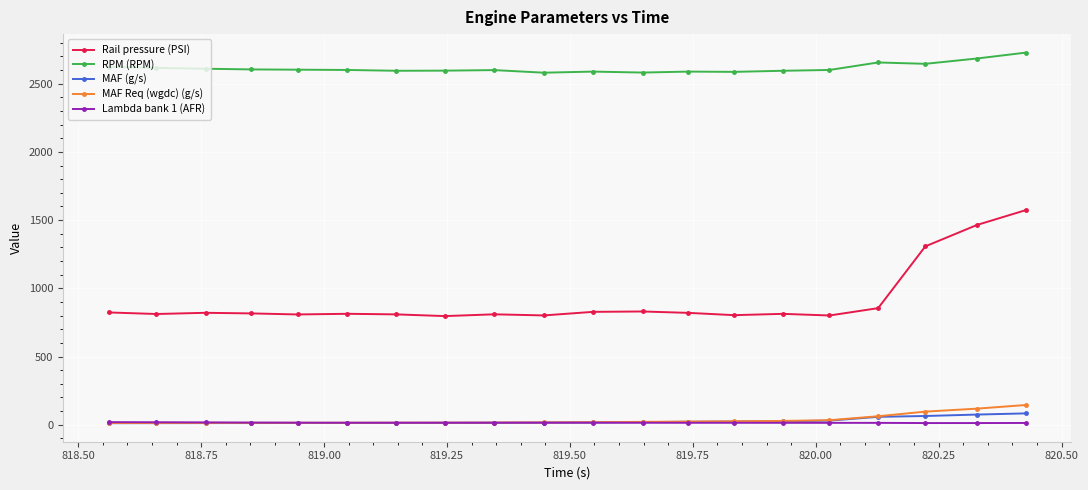

Which series has the widest spread of values?

Rail pressure (PSI)